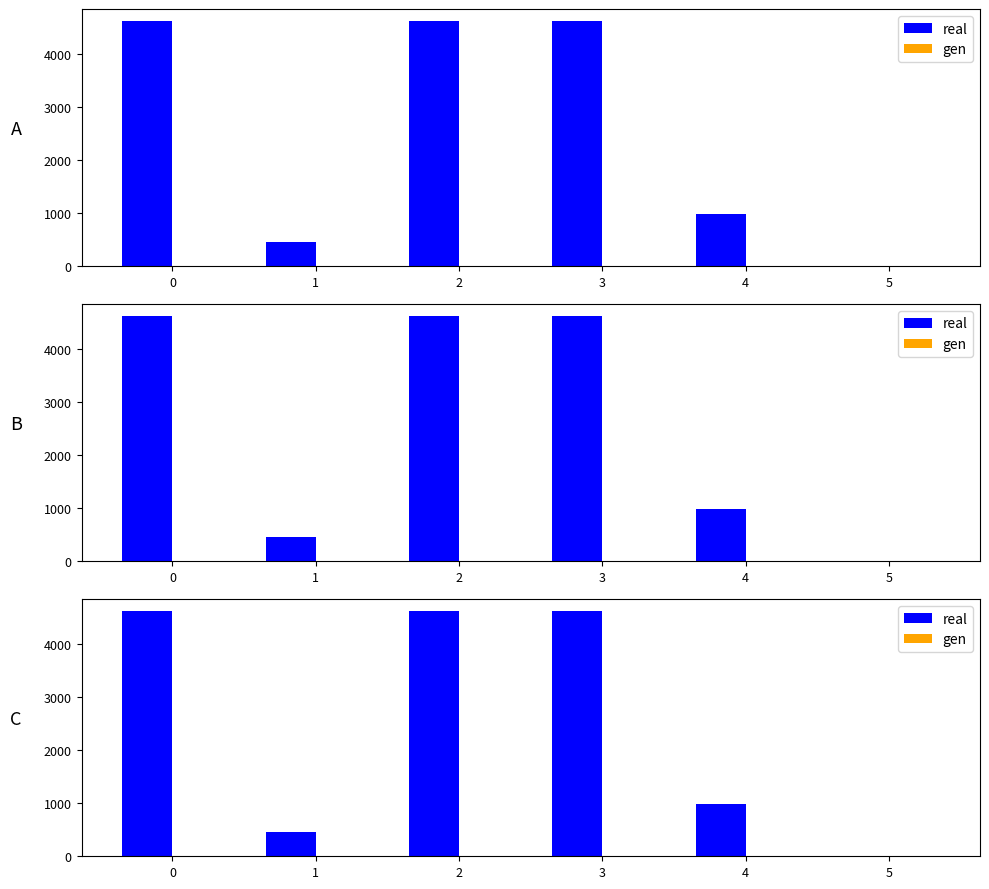

True or false: real has a value of 1 at 5.

True